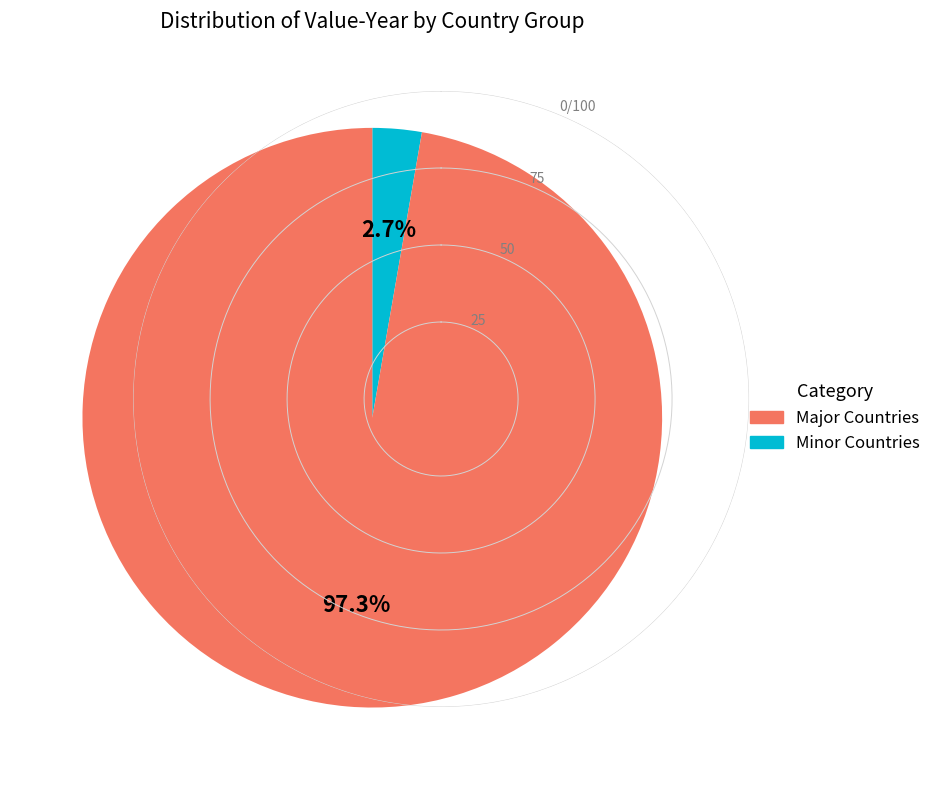

Does any single category account for the majority?

Yes